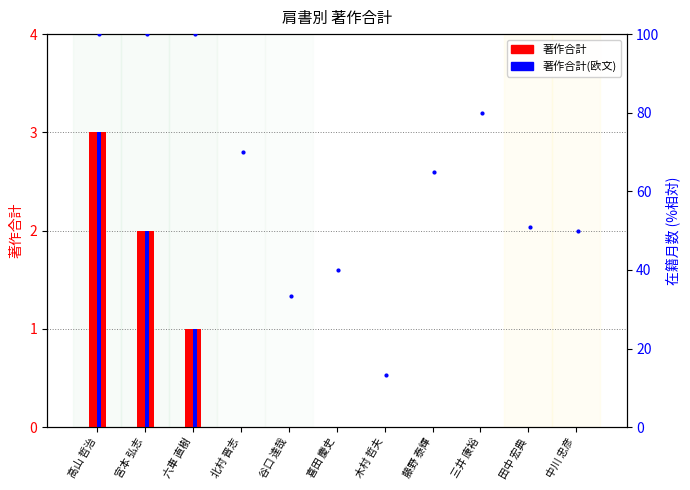

What is the value of the 在籍月数(%) bar at the 9th from the left?

80.0